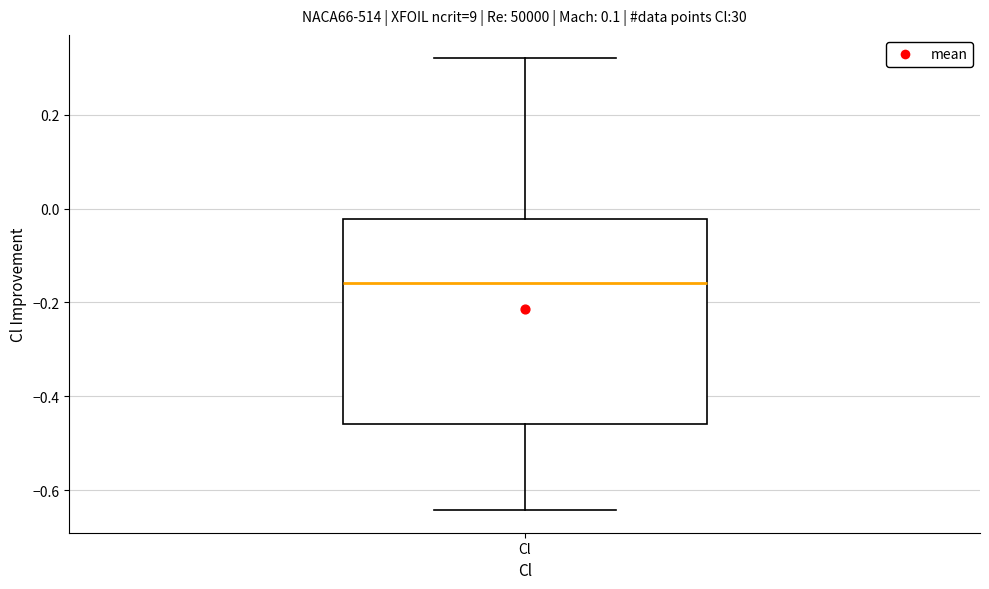

Transcribe this box plot: give where the median line is, the range the box spans, and where the two whiskers end, as read against the y-axis. The values are not printed on the chart, so give them approximately, as read against the axis.

median -0.16, box -0.46 to -0.02, whiskers -0.64 to 0.32